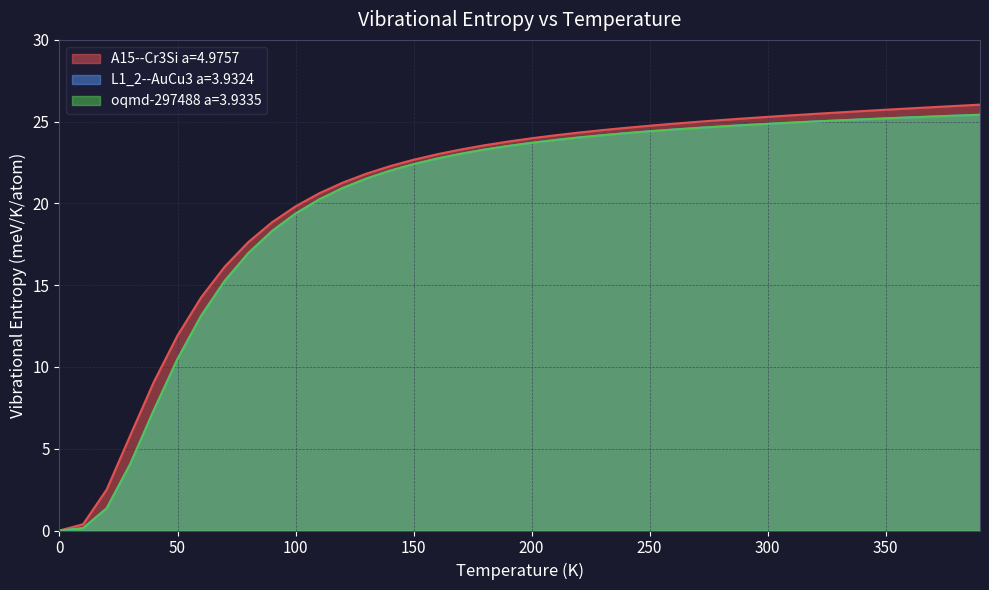

What value does the L1_2--AuCu3 a=3.9324 series have at 190.0?

23.5